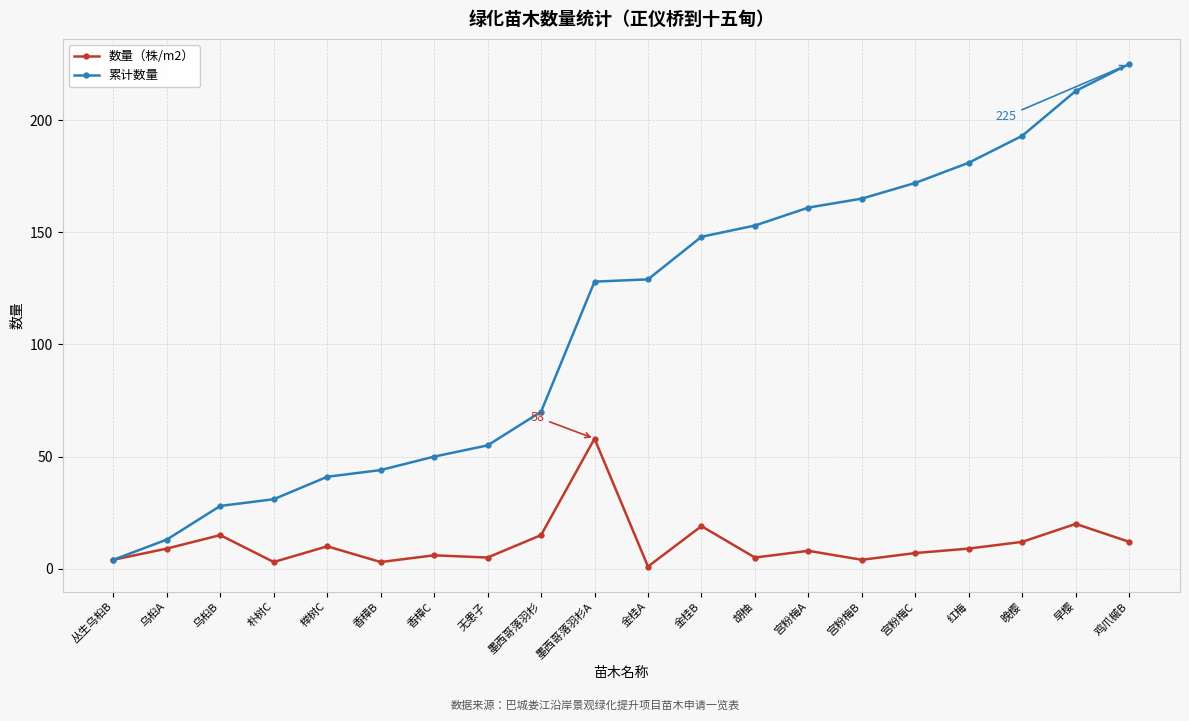

Which series has the largest total across all categories?

累计数量